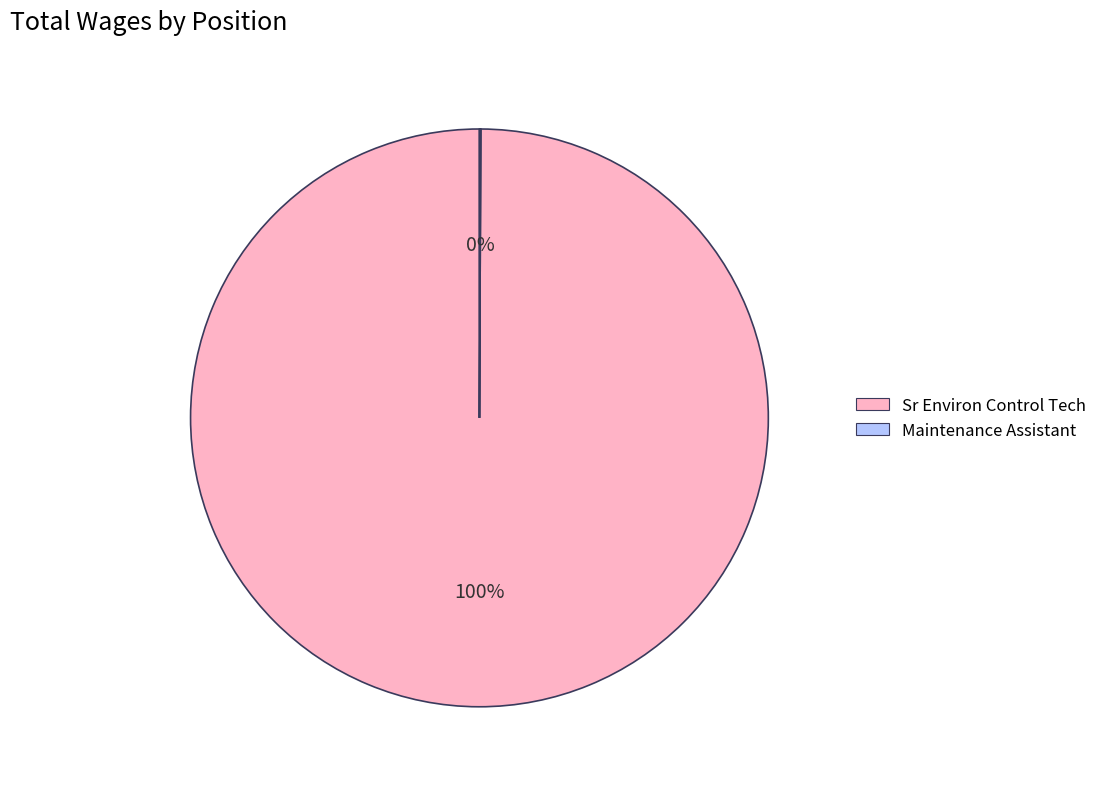

To the nearest percent, what is the difference between the largest and smallest slice percentages?

100%